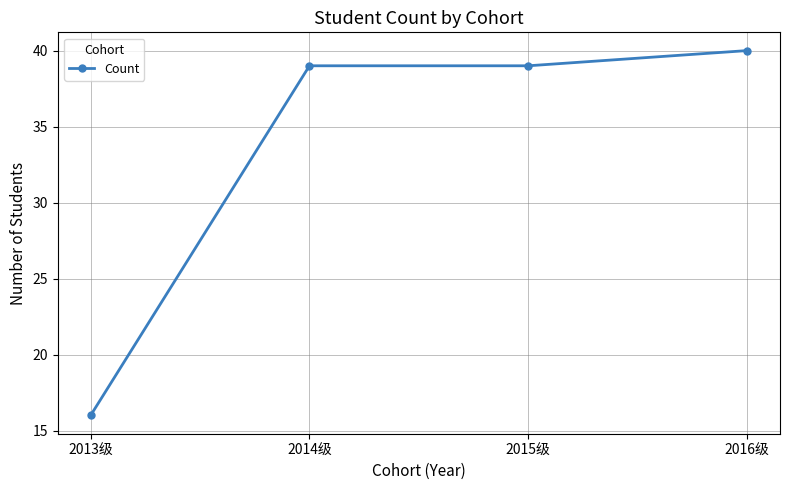

What is the maximum value shown in the chart?

40